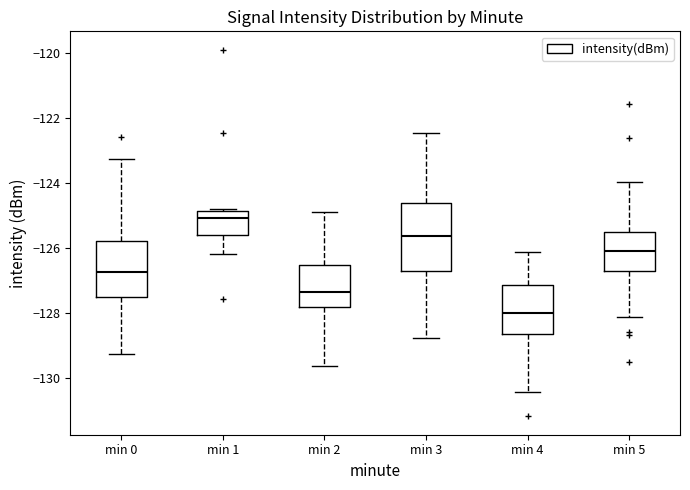

Where is the upper edge of the box for min 1 on the y-axis? The values are not printed on the chart, so give them approximately, as read against the axis.

-124.8